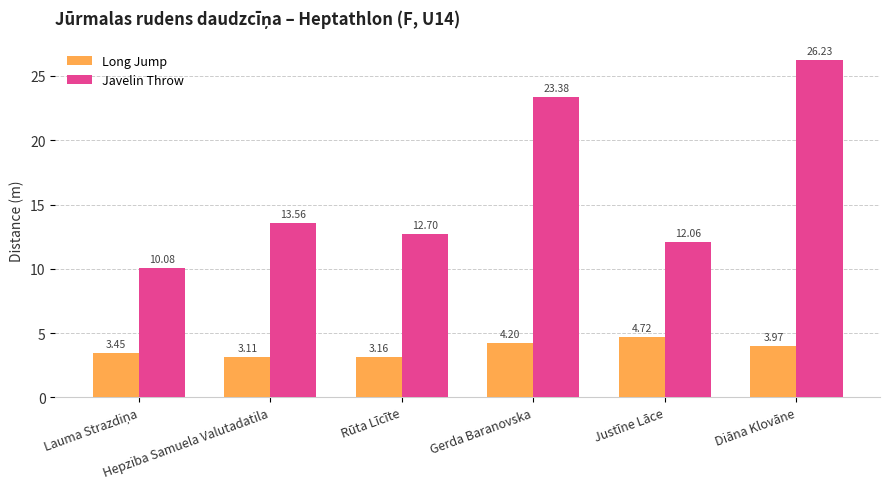

What is the difference between the maximum and second lowest values in the Long Jump series?

1.6